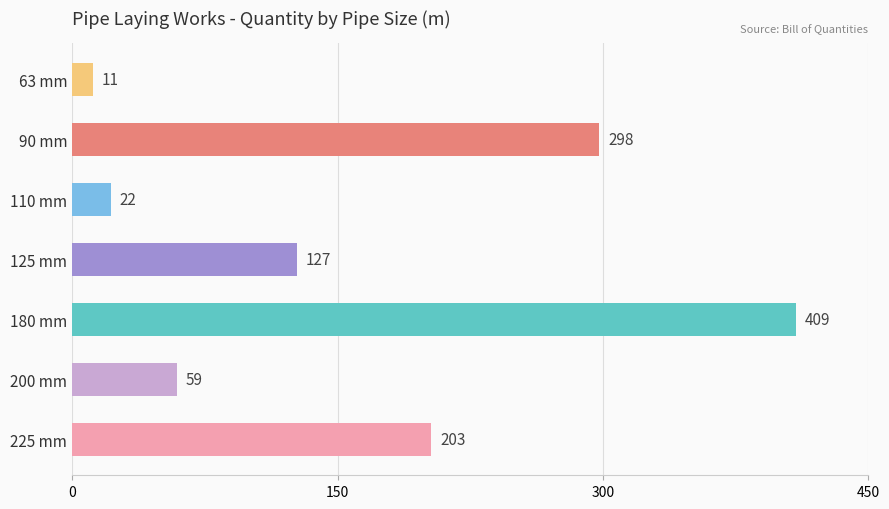

Is it true that the value at 180 mm is 409.0?

True